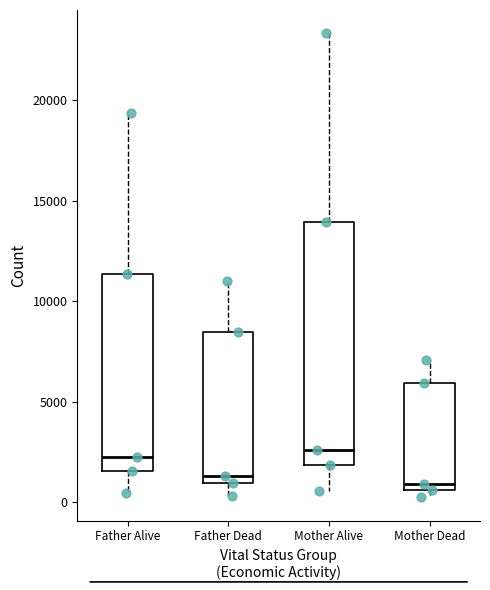

Which box is the tallest, from its lower edge to its upper edge?

Mother Alive